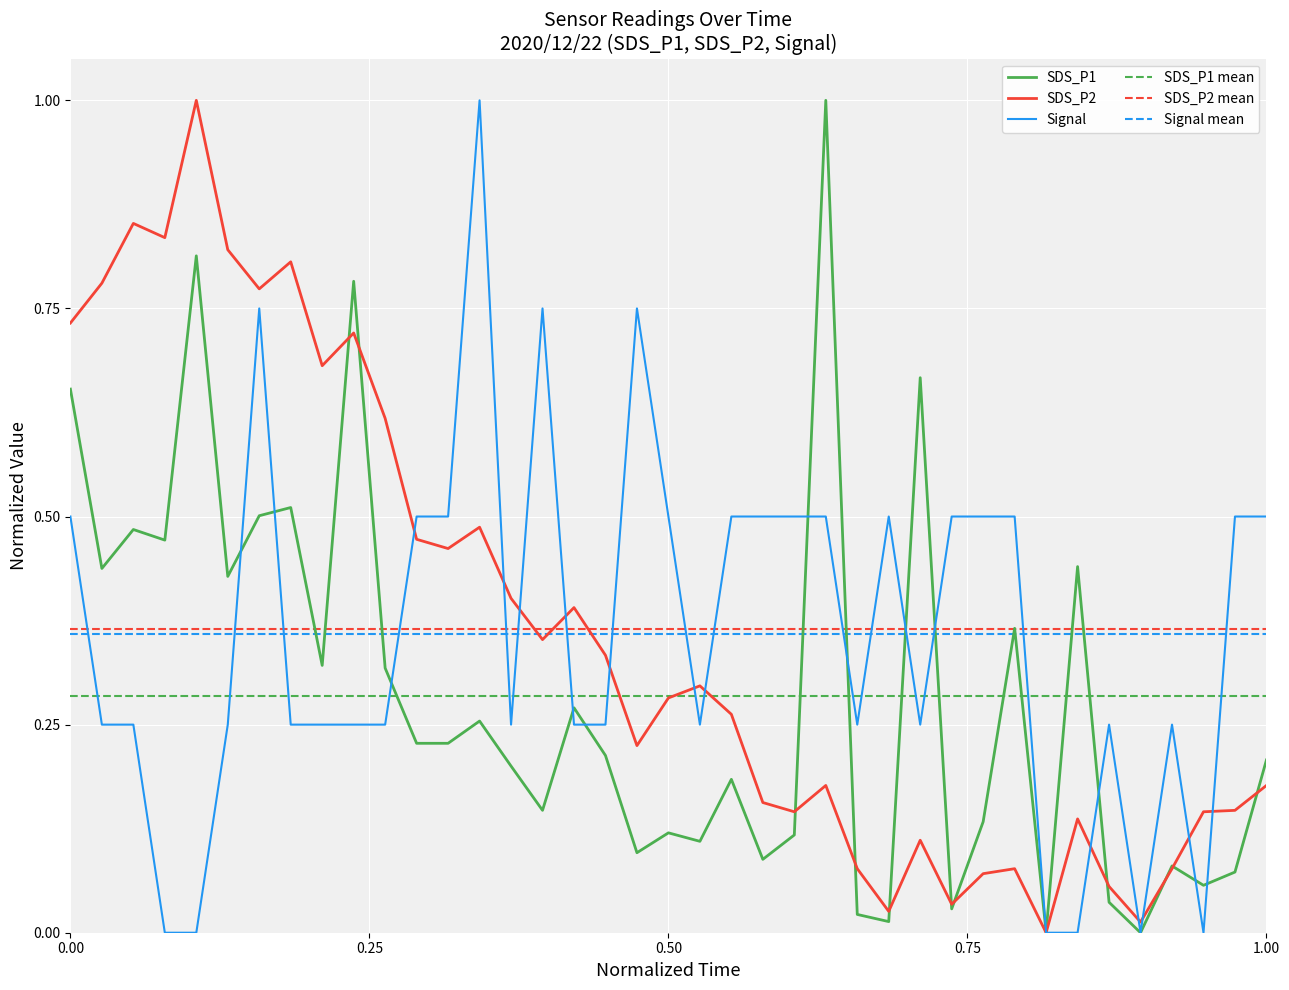

True or false: Signal and Signal mean cross at least once.

True